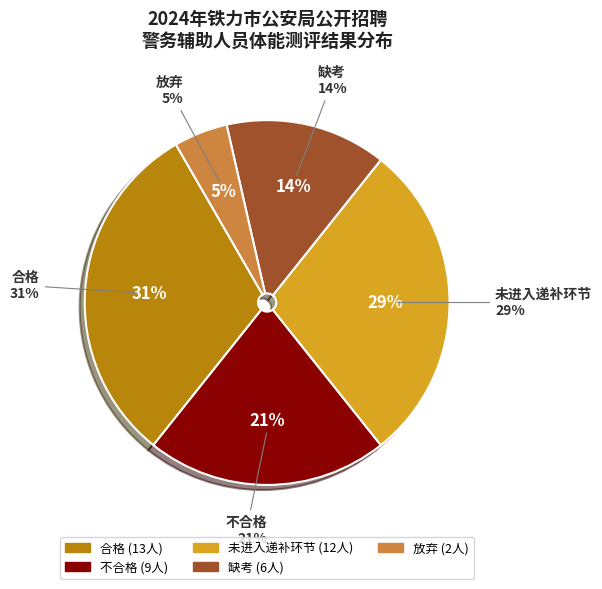

How many slices are in this pie chart?

5